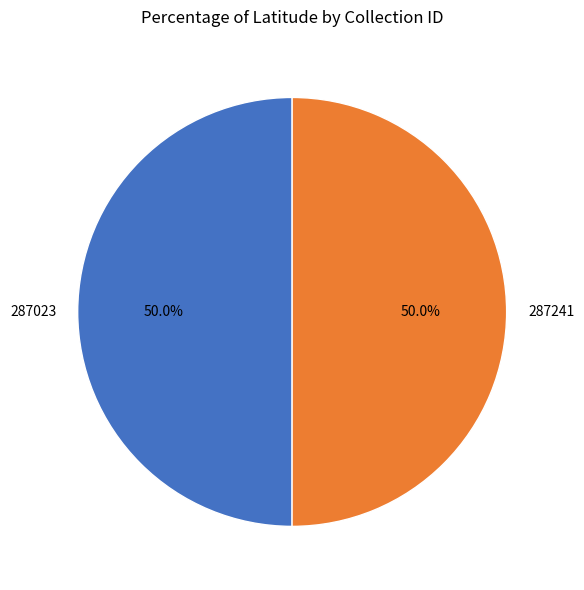

To the nearest percent, what percentage of the pie is 287241?

50%